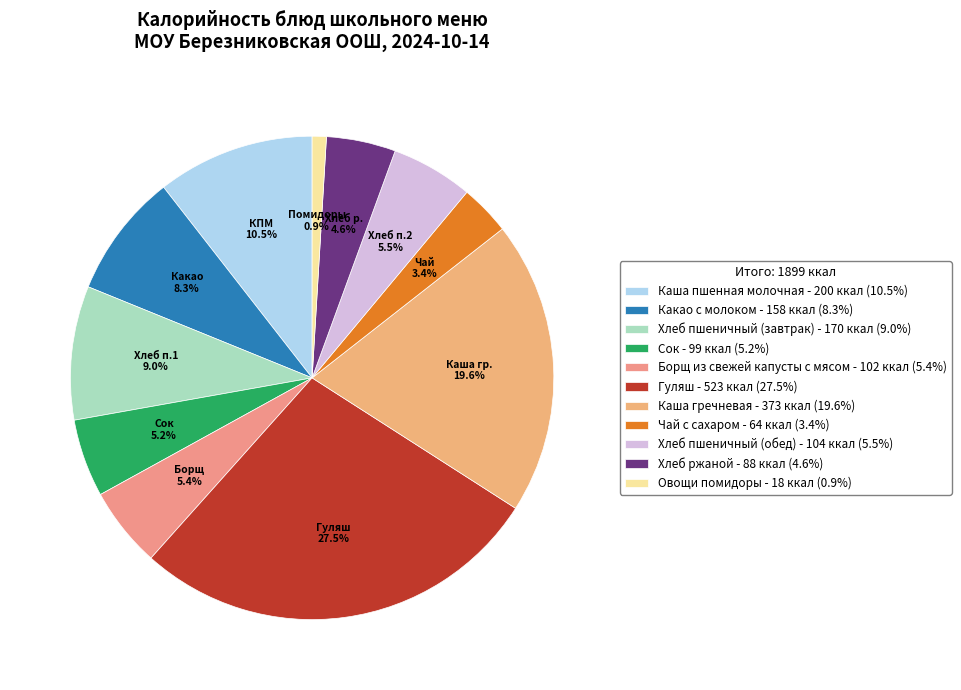

How many segments does this pie chart have?

11